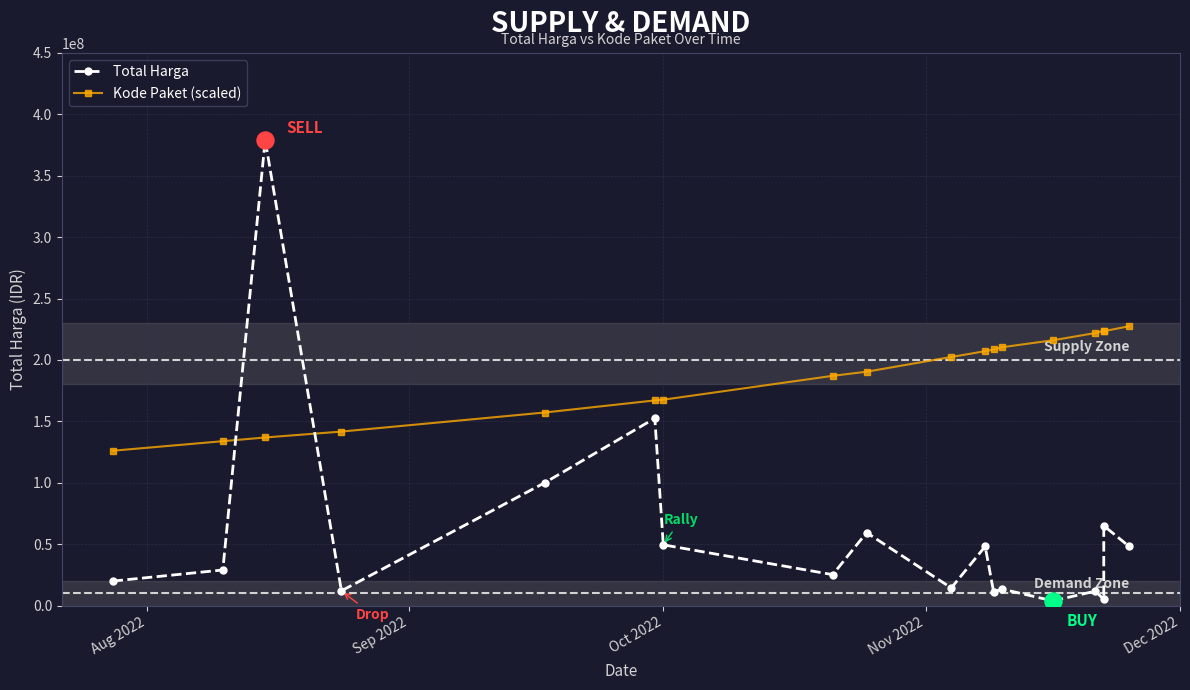

At how many categories does at least one series exceed 76957996?

18